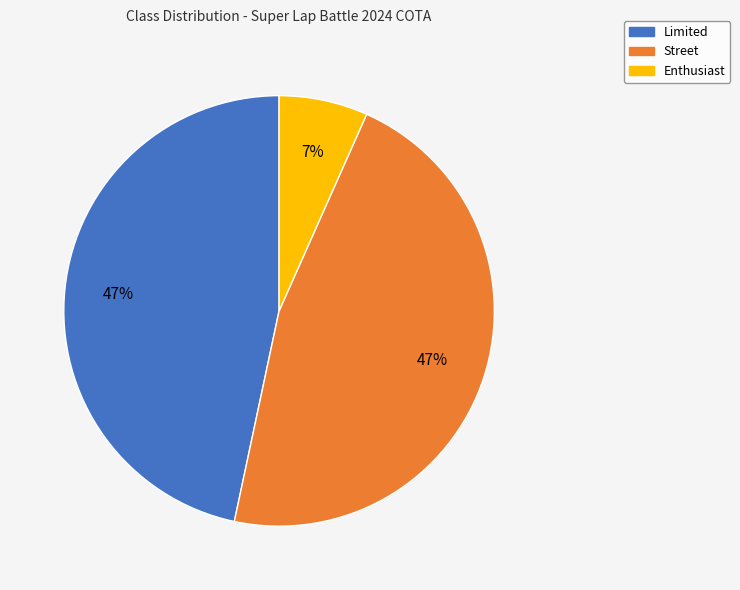

Does Enthusiast represent more than half of the total?

No